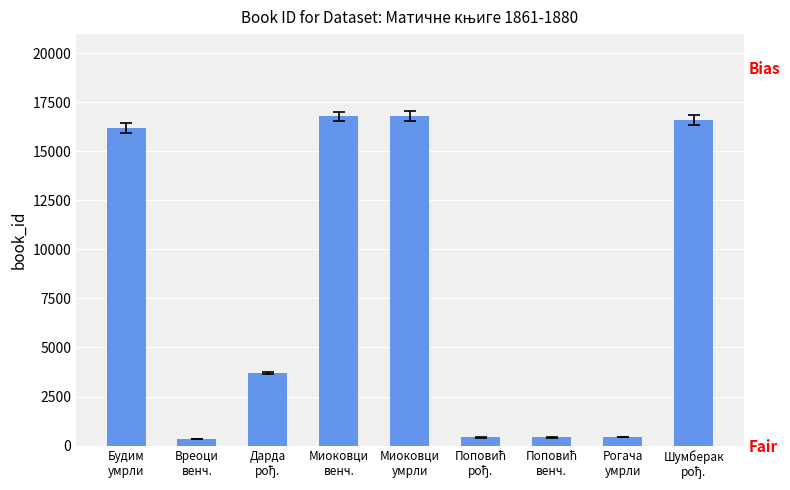

Are the bars horizontal?

No